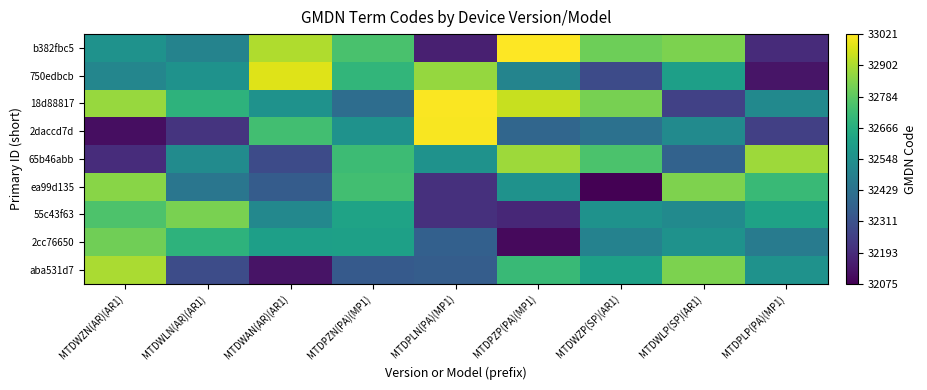

Reading left to right, transcribe all the data shown in this chart.

b382fbc5: MTDWZN(AR)(AR1)=32556.0	MTDWLN(AR)(AR1)=32496.3	MTDWAN(AR)(AR1)=32906.2	MTDPZN(PA)(MP1)=32748.8	MTDPLN(PA)(MP1)=32159.6	MTDPZP(PA)(MP1)=33020.5	MTDWZP(SP)(AR1)=32811.0	MTDWLP(SP)(AR1)=32835.4	MTDPLP(PA)(MP1)=32192.8
750edbcb: MTDWZN(AR)(AR1)=32507.5	MTDWLN(AR)(AR1)=32556.0	MTDWAN(AR)(AR1)=32972.8	MTDPZN(PA)(MP1)=32696.5	MTDPLN(PA)(MP1)=32871.2	MTDPZP(PA)(MP1)=32500.7	MTDWZP(SP)(AR1)=32289.6	MTDWLP(SP)(AR1)=32609.3	MTDPLP(PA)(MP1)=32130.0
18d88817: MTDWZN(AR)(AR1)=32876.0	MTDWLN(AR)(AR1)=32684.6	MTDWAN(AR)(AR1)=32556.0	MTDPZN(PA)(MP1)=32413.9	MTDPLN(PA)(MP1)=33015.7	MTDPZP(PA)(MP1)=32940.0	MTDWZP(SP)(AR1)=32827.9	MTDWLP(SP)(AR1)=32257.8	MTDPLP(PA)(MP1)=32523.5
2daccd7d: MTDWZN(AR)(AR1)=32110.4	MTDWLN(AR)(AR1)=32218.4	MTDWAN(AR)(AR1)=32734.8	MTDPZN(PA)(MP1)=32556.0	MTDPLN(PA)(MP1)=33012.6	MTDPZP(PA)(MP1)=32385.9	MTDWZP(SP)(AR1)=32429.5	MTDWLP(SP)(AR1)=32526.3	MTDPLP(PA)(MP1)=32252.7
65b46abb: MTDWZN(AR)(AR1)=32194.6	MTDWLN(AR)(AR1)=32532.3	MTDWAN(AR)(AR1)=32289.3	MTDPZN(PA)(MP1)=32721.9	MTDPLN(PA)(MP1)=32556.0	MTDPZP(PA)(MP1)=32880.9	MTDWZP(SP)(AR1)=32751.6	MTDWLP(SP)(AR1)=32372.7	MTDPLP(PA)(MP1)=32880.5
ea99d135: MTDWZN(AR)(AR1)=32853.7	MTDWLN(AR)(AR1)=32446.1	MTDWAN(AR)(AR1)=32349.3	MTDPZN(PA)(MP1)=32734.2	MTDPLN(PA)(MP1)=32204.2	MTDPZP(PA)(MP1)=32556.0	MTDWZP(SP)(AR1)=32074.9	MTDWLP(SP)(AR1)=32836.2	MTDPLP(PA)(MP1)=32717.0
55c43f63: MTDWZN(AR)(AR1)=32756.4	MTDWLN(AR)(AR1)=32830.2	MTDWAN(AR)(AR1)=32515.9	MTDPZN(PA)(MP1)=32623.1	MTDPLN(PA)(MP1)=32204.2	MTDPZP(PA)(MP1)=32179.5	MTDWZP(SP)(AR1)=32556.0	MTDWLP(SP)(AR1)=32527.8	MTDPLP(PA)(MP1)=32619.7
2cc76650: MTDWZN(AR)(AR1)=32814.8	MTDWLN(AR)(AR1)=32687.6	MTDWAN(AR)(AR1)=32608.3	MTDPZN(PA)(MP1)=32613.8	MTDPLN(PA)(MP1)=32364.5	MTDPZP(PA)(MP1)=32097.8	MTDWZP(SP)(AR1)=32494.2	MTDWLP(SP)(AR1)=32556.0	MTDPLP(PA)(MP1)=32466.7
aba531d7: MTDWZN(AR)(AR1)=32901.2	MTDWLN(AR)(AR1)=32296.1	MTDWAN(AR)(AR1)=32124.6	MTDPZN(PA)(MP1)=32342.5	MTDPLN(PA)(MP1)=32354.4	MTDPZP(PA)(MP1)=32714.1	MTDWZP(SP)(AR1)=32611.7	MTDWLP(SP)(AR1)=32833.3	MTDPLP(PA)(MP1)=32556.0